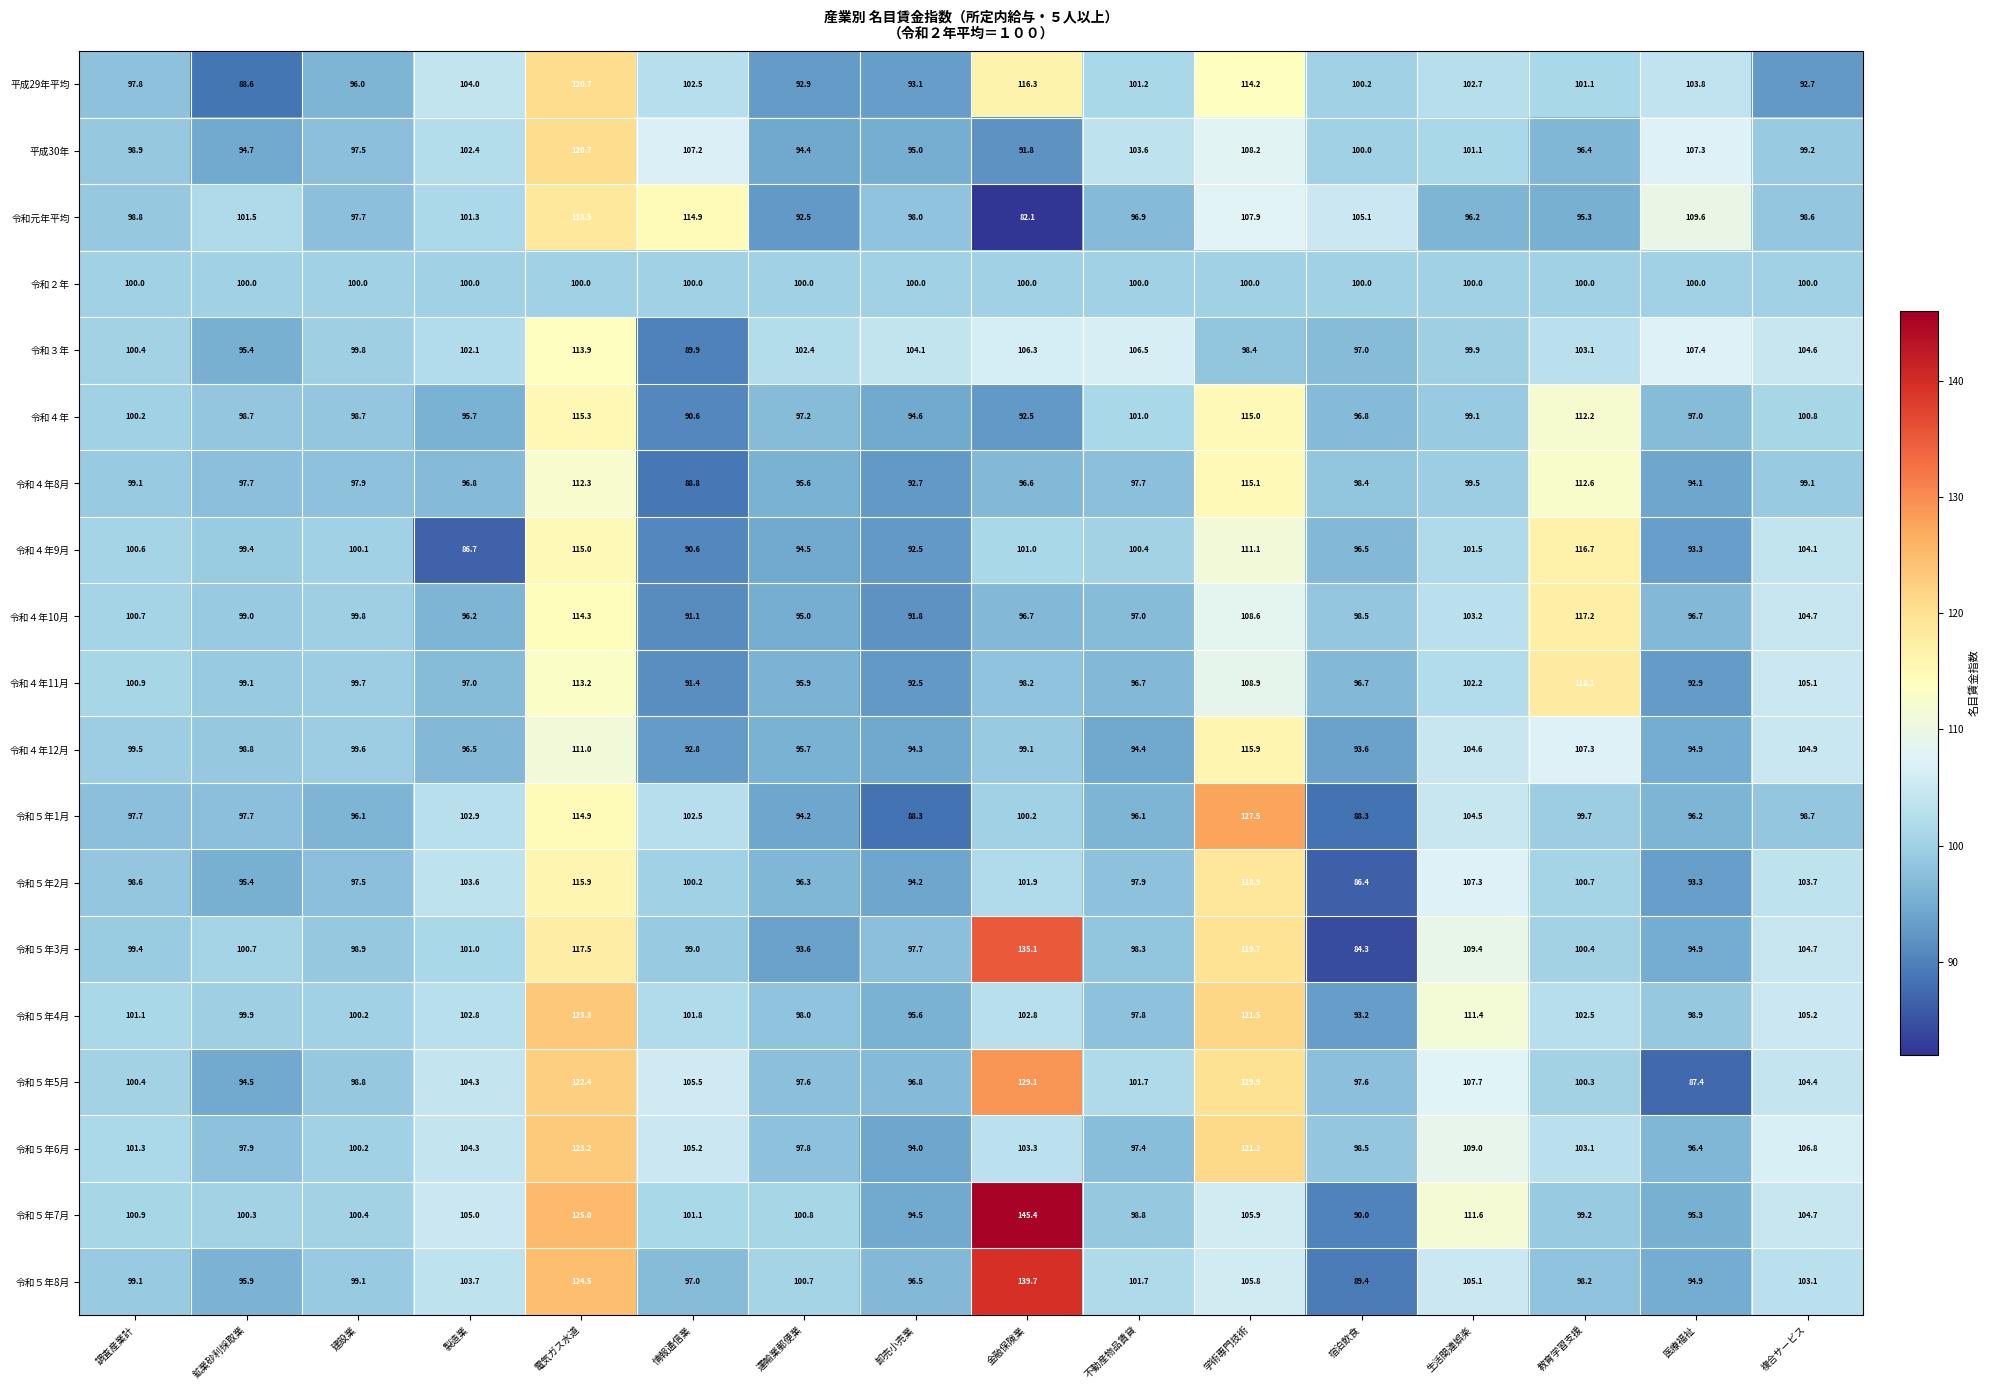

At which label does 令和５年5月 reach its minimum?

医療福祉